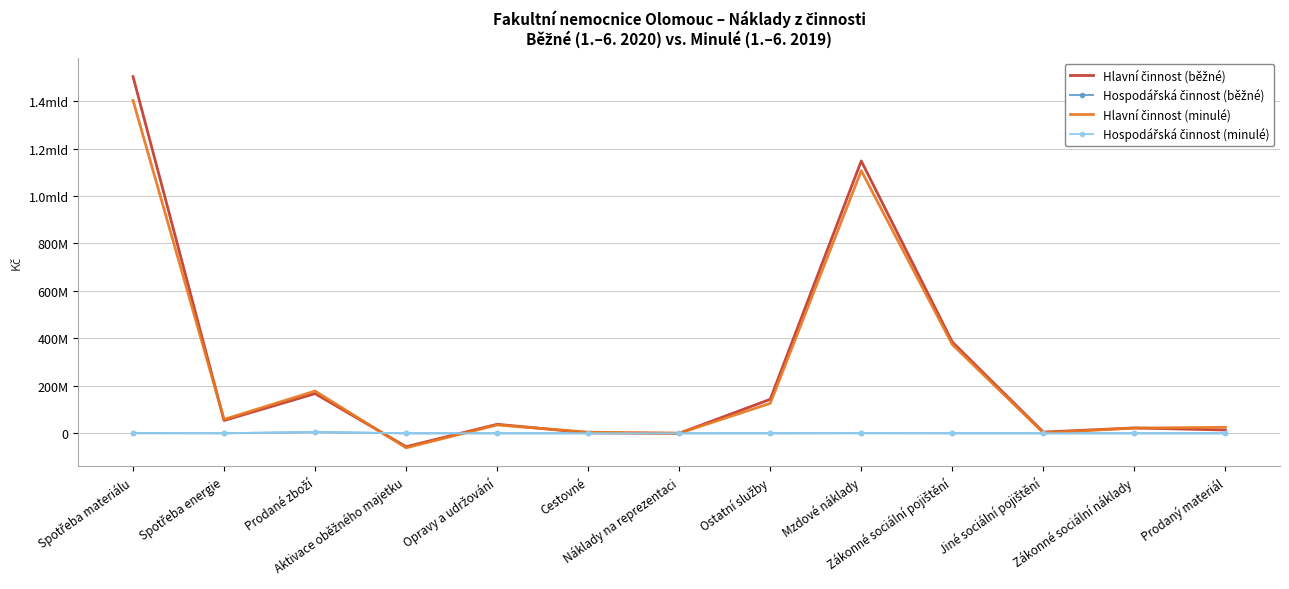

Which series has the widest spread of values?

Hlavní činnost (běžné)